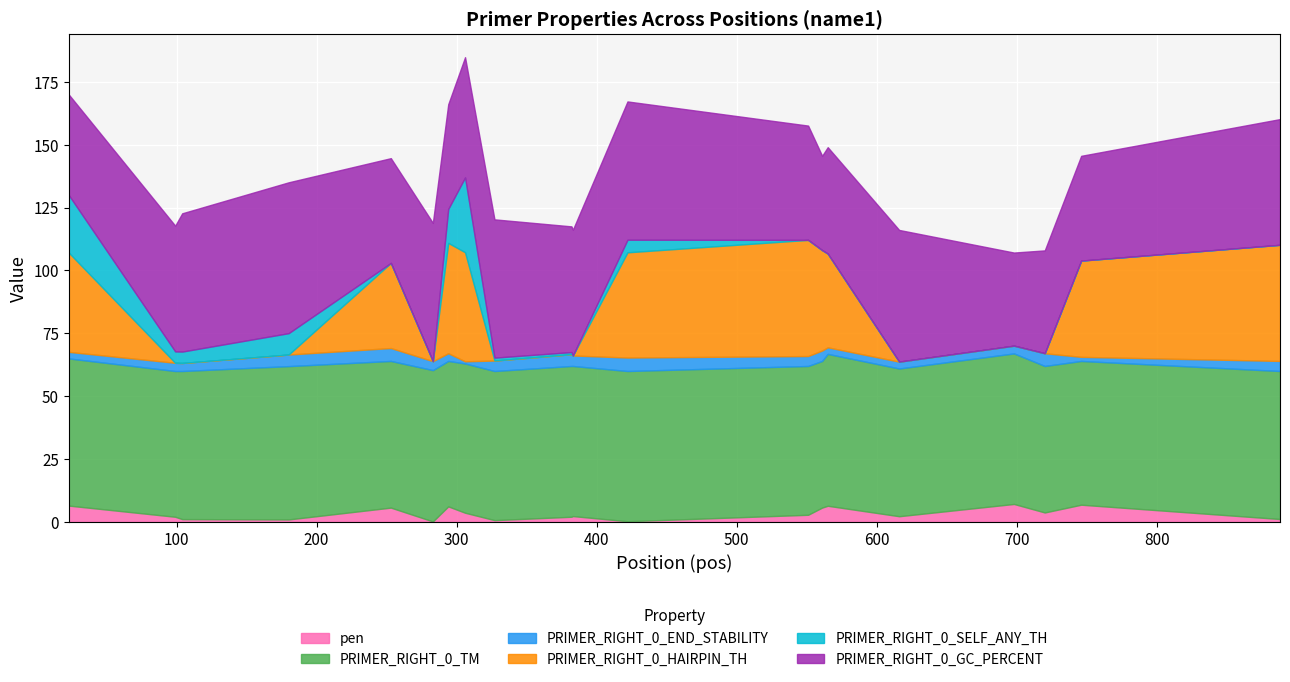

Which series has the largest total across all categories?

PRIMER_RIGHT_0_TM